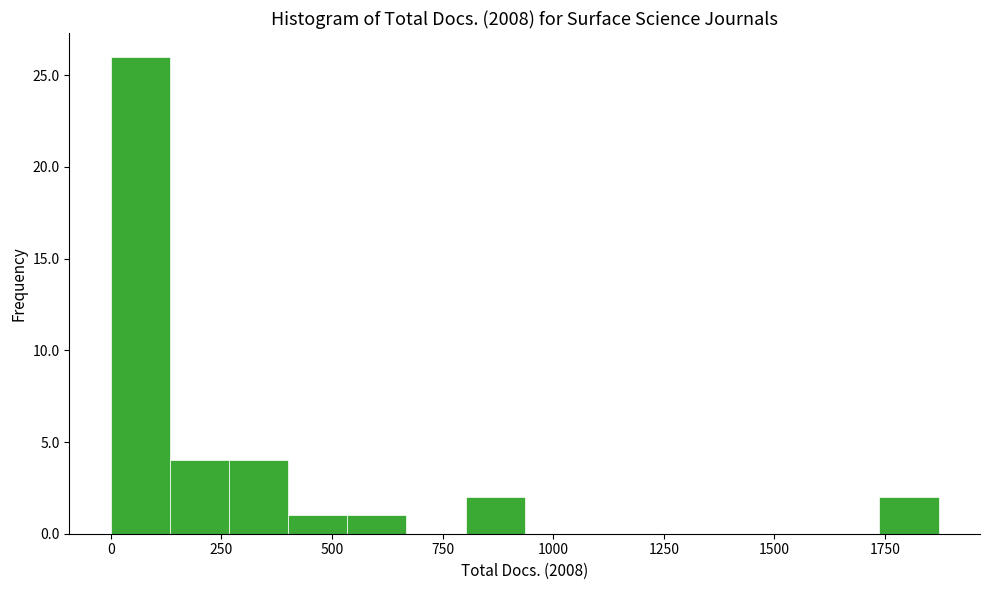

Read against the x-axis, roughly where is the centre of the tallest bar?

50